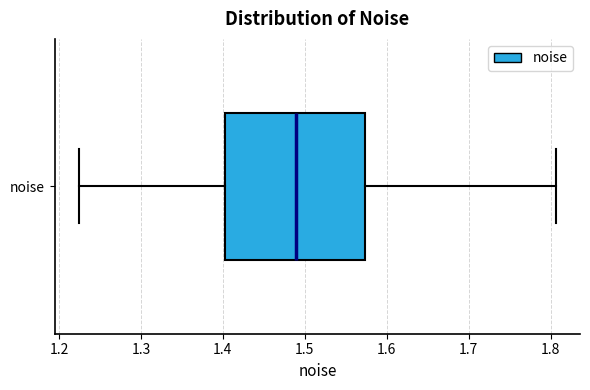

Where is the right edge of the box for noise on the x-axis? The values are not printed on the chart, so give them approximately, as read against the axis.

1.57